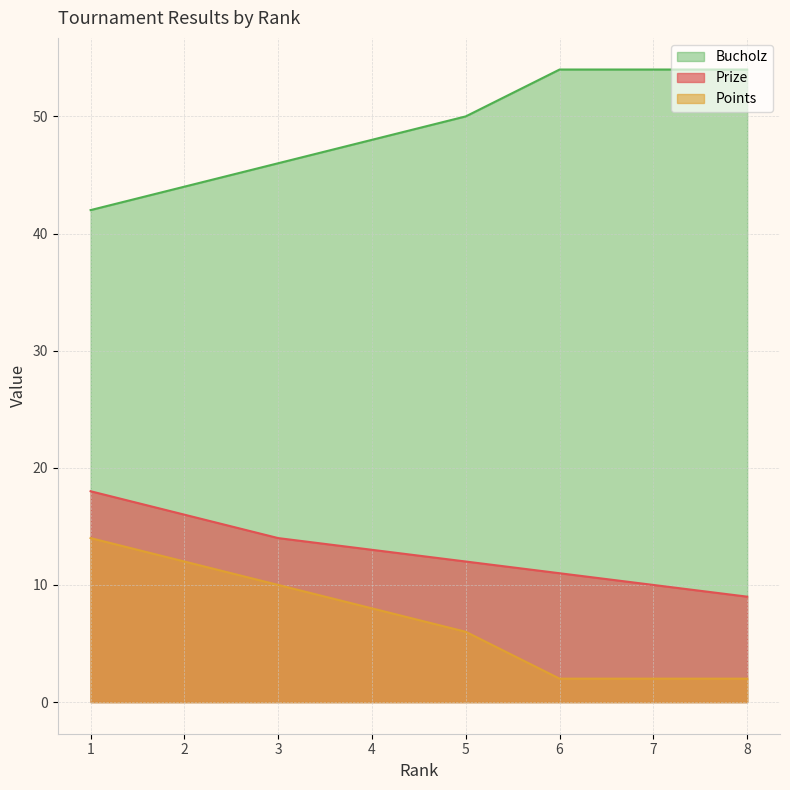

What is the difference between the Prize values at 7 and 8?

1